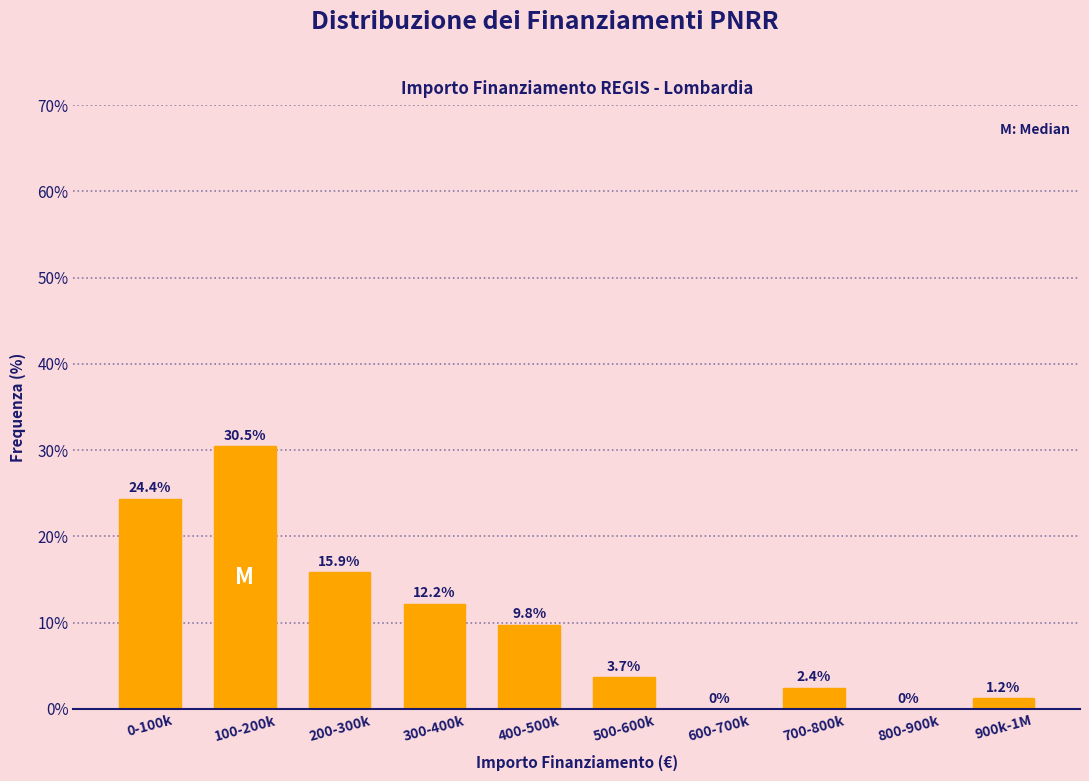

Reading left to right, what are all the values shown in this chart?

0-100k=24.4	100-200k=30.5	200-300k=15.9	300-400k=12.2	400-500k=9.8	500-600k=3.7	600-700k=0.0	700-800k=2.4	800-900k=0.0	900k-1M=1.2